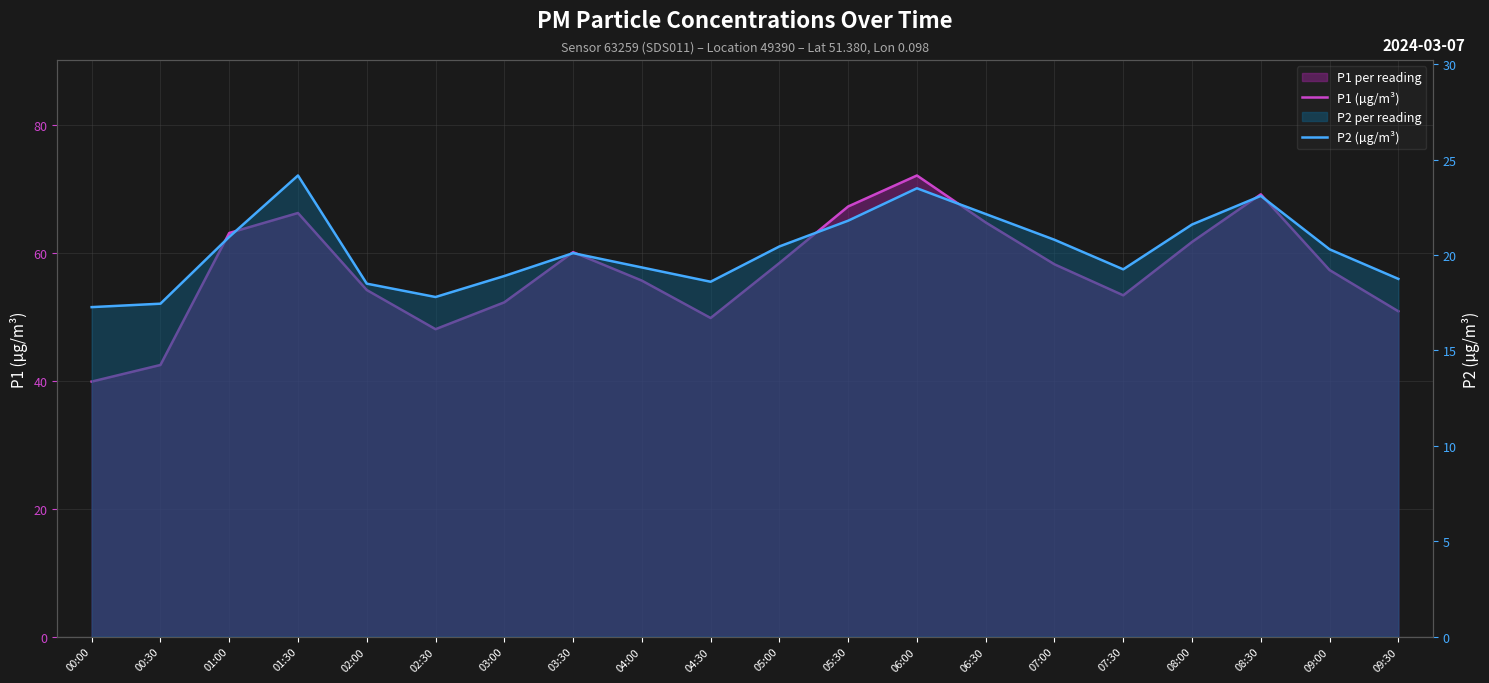

Reading left to right, transcribe all the data shown in this chart.

P1 (µg/m³): 00:00=39.9	00:30=42.5	01:00=63.1	01:30=66.3	02:00=54.2	02:30=48.1	03:00=52.3	03:30=60.1	04:00=55.7	04:30=49.9	05:00=58.5	05:30=67.3	06:00=72.2	06:30=64.8	07:00=58.2	07:30=53.4	08:00=61.8	08:30=69.2	09:00=57.4	09:30=50.9
P2 (µg/m³): 00:00=17.3	00:30=17.4	01:00=20.9	01:30=24.2	02:00=18.5	02:30=17.8	03:00=18.9	03:30=20.1	04:00=19.4	04:30=18.6	05:00=20.4	05:30=21.8	06:00=23.5	06:30=22.1	07:00=20.8	07:30=19.2	08:00=21.6	08:30=23.1	09:00=20.3	09:30=18.8